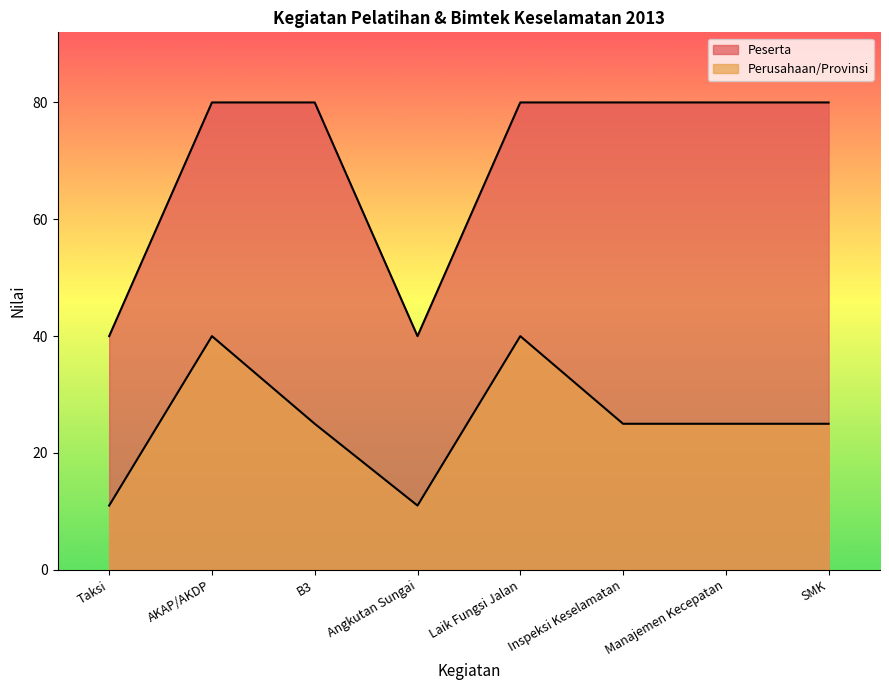

What is the smallest value displayed?

11